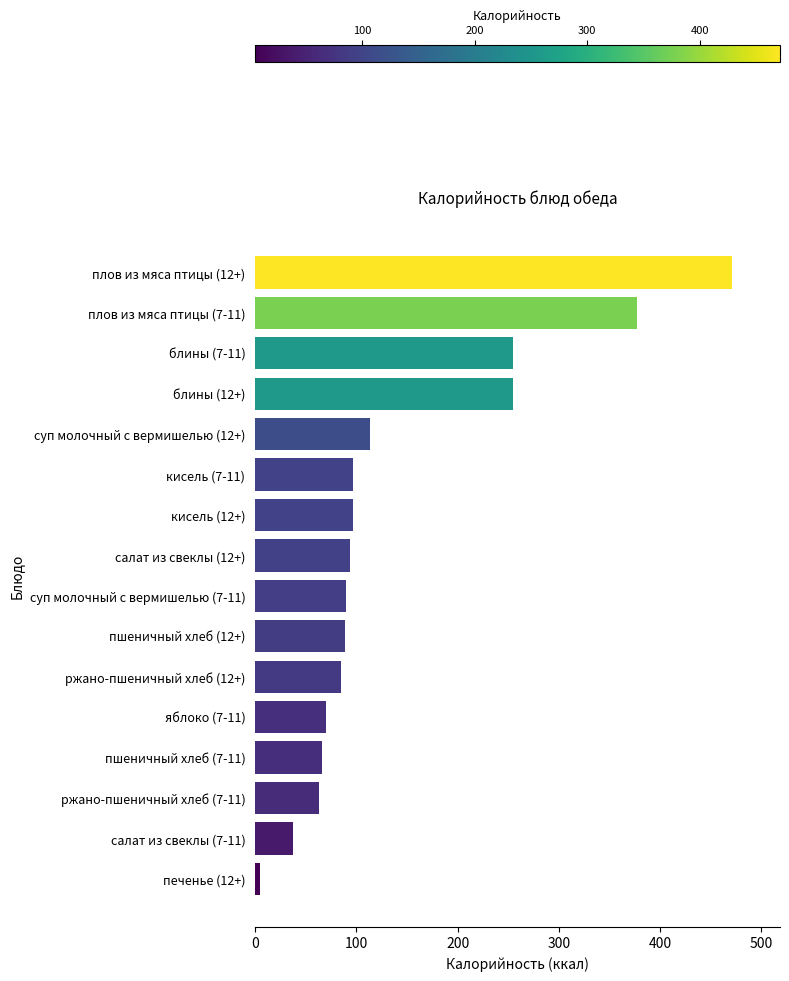

Between кисель (7-11) and блины (12+), which is larger?

блины (12+)